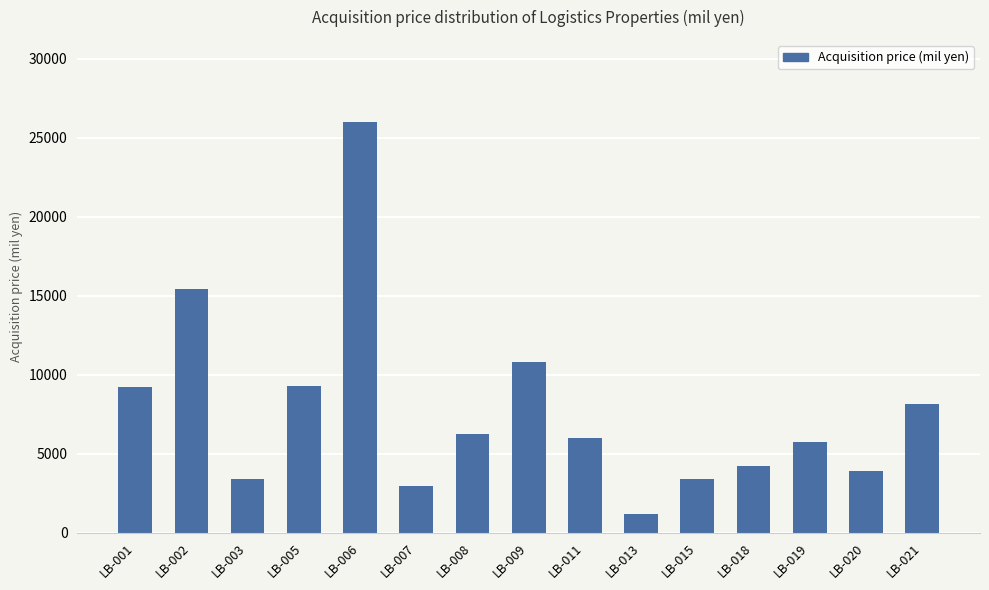

What is the value of the 12th bar from the left?

4240